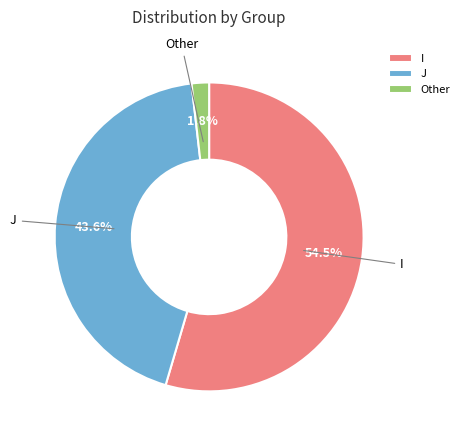

Combined, do J and I account for over 50%?

Yes